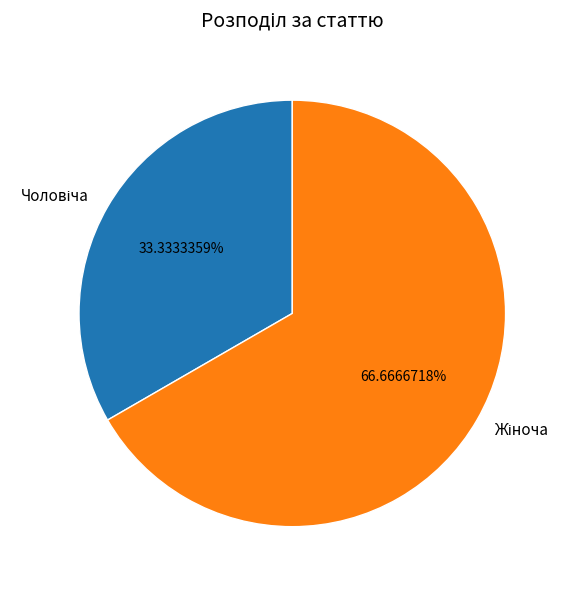

Count the number of slices in the pie.

2